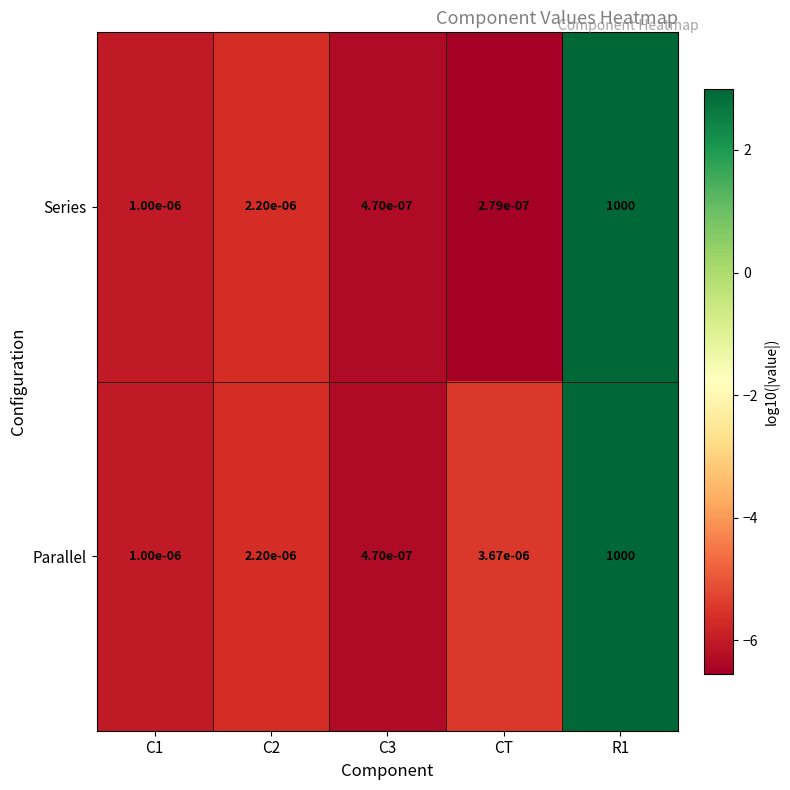

Which series has the largest total across all categories?

Parallel